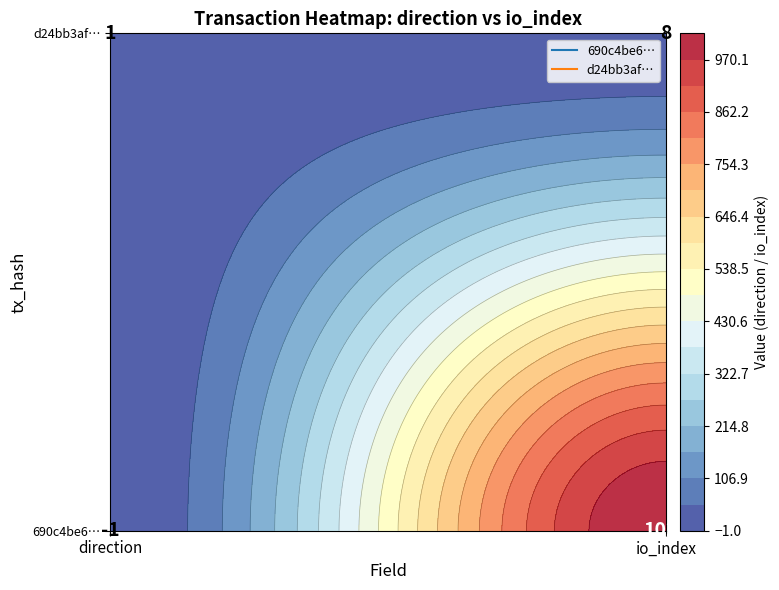

Is it true that d24bb3af92e3c4eb7ea6ef03be4d70422065953 equals 1 at 0?

True